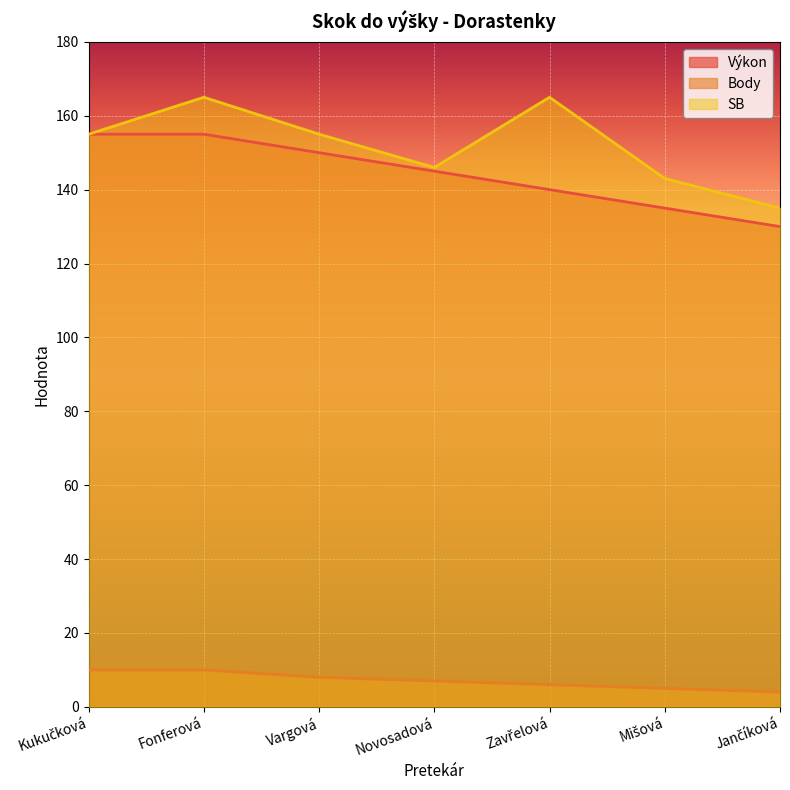

True or false: Výkon has a value of 236 at Zavřelová.

False